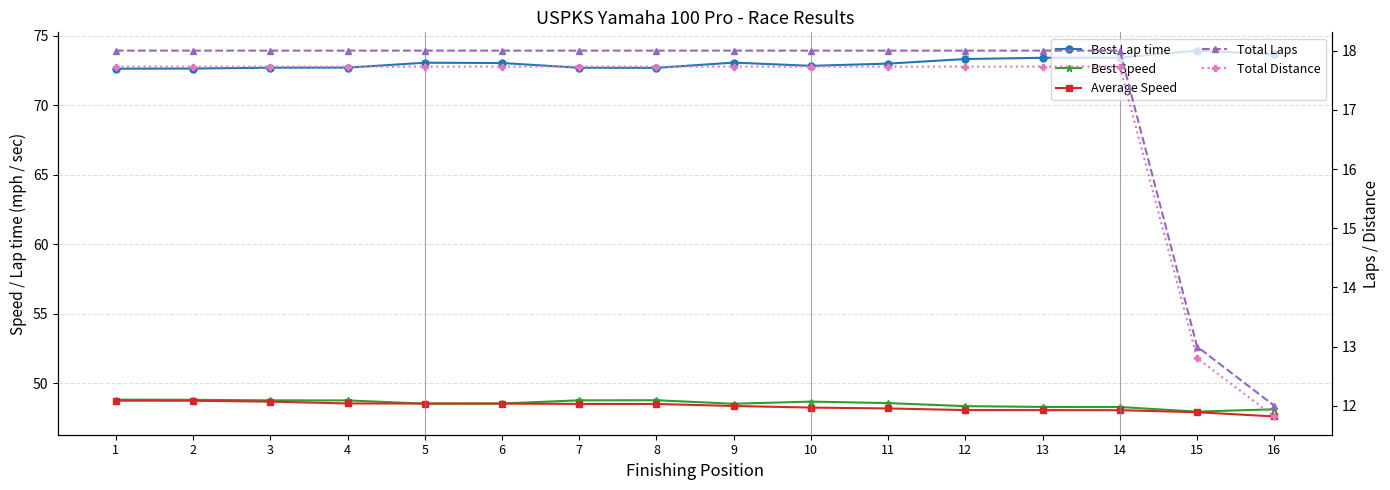

What are all the series names shown in the legend?

Best Lap time, Best Speed, Average Speed, Total Laps, Total Distance